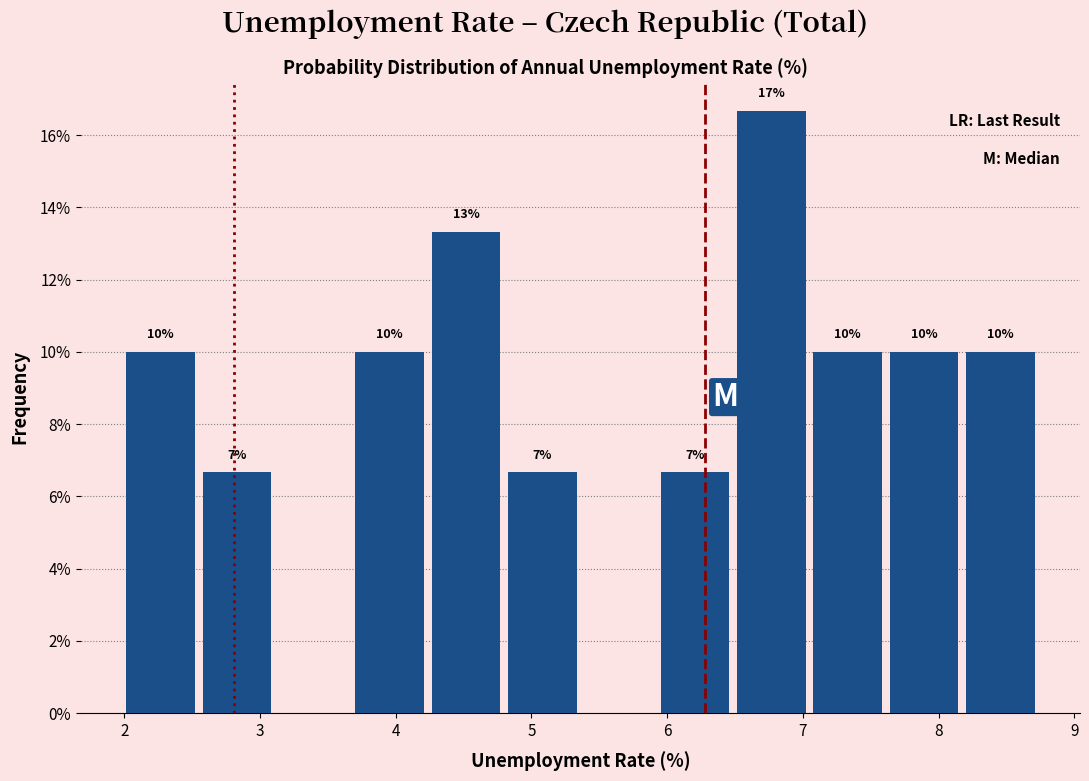

Over which range of the x-axis is the bar tallest?

6.5 to 7.1